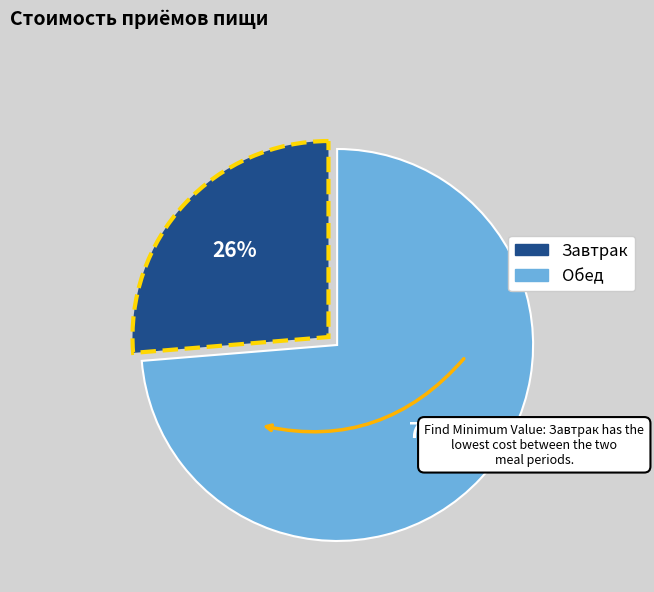

To the nearest percent, what is the average slice percentage?

50%